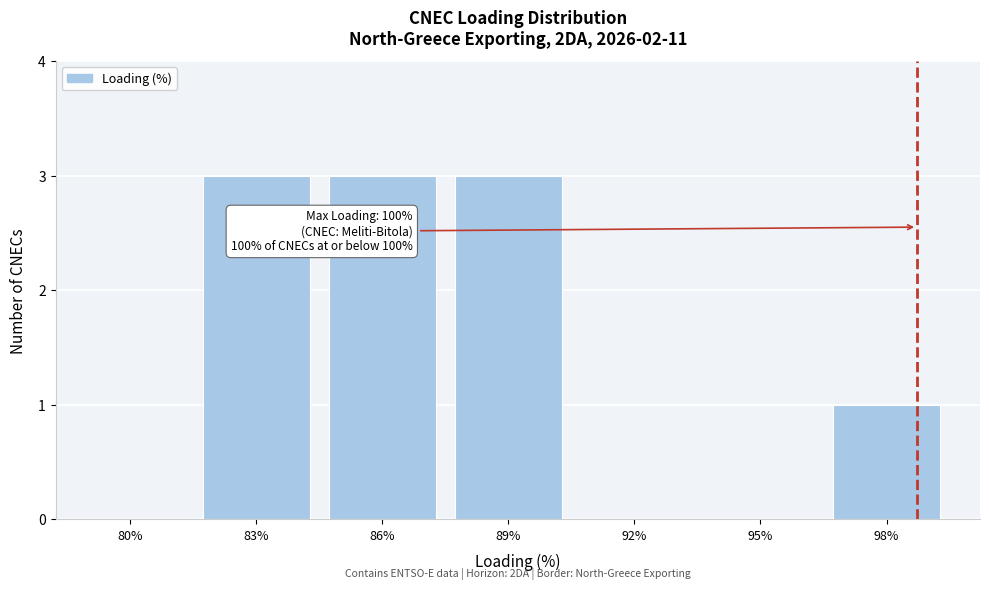

Reading left to right, extract all data points from this chart.

80%=0	83%=3	86%=3	89%=3	92%=0	95%=0	98%=1